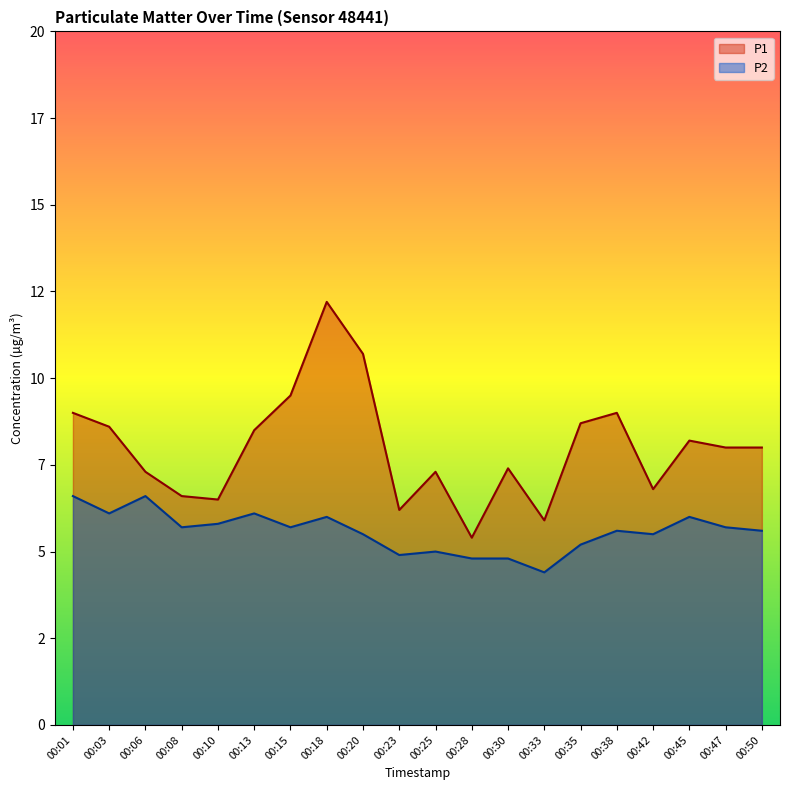

Where is the first local minimum for P1?

00:10